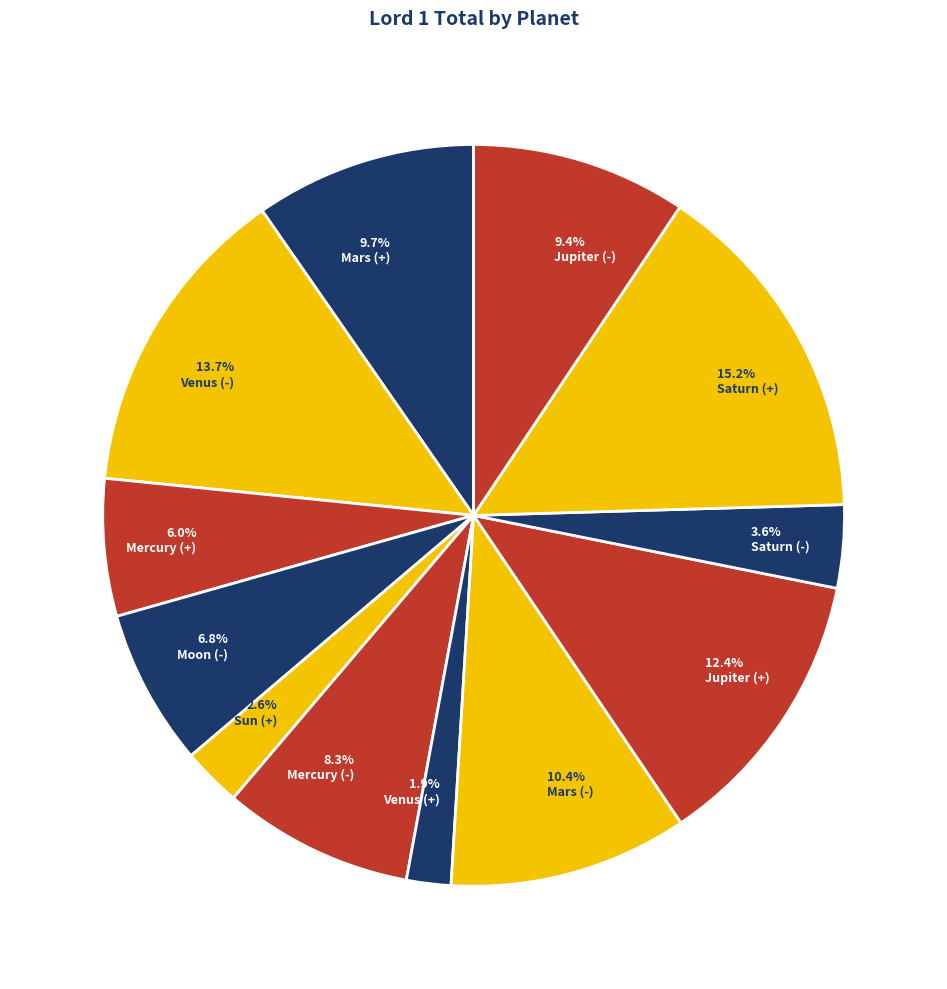

Combined, what portion of the pie is Saturn (-) and Jupiter (+)?

16.0%